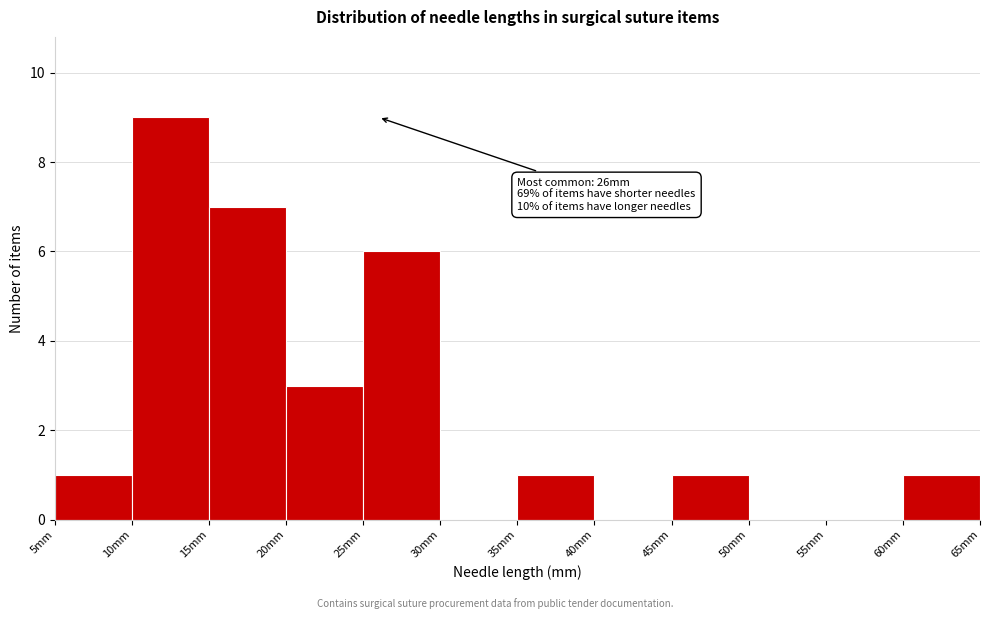

Which range on the x-axis has the tallest bar?

10 to 15